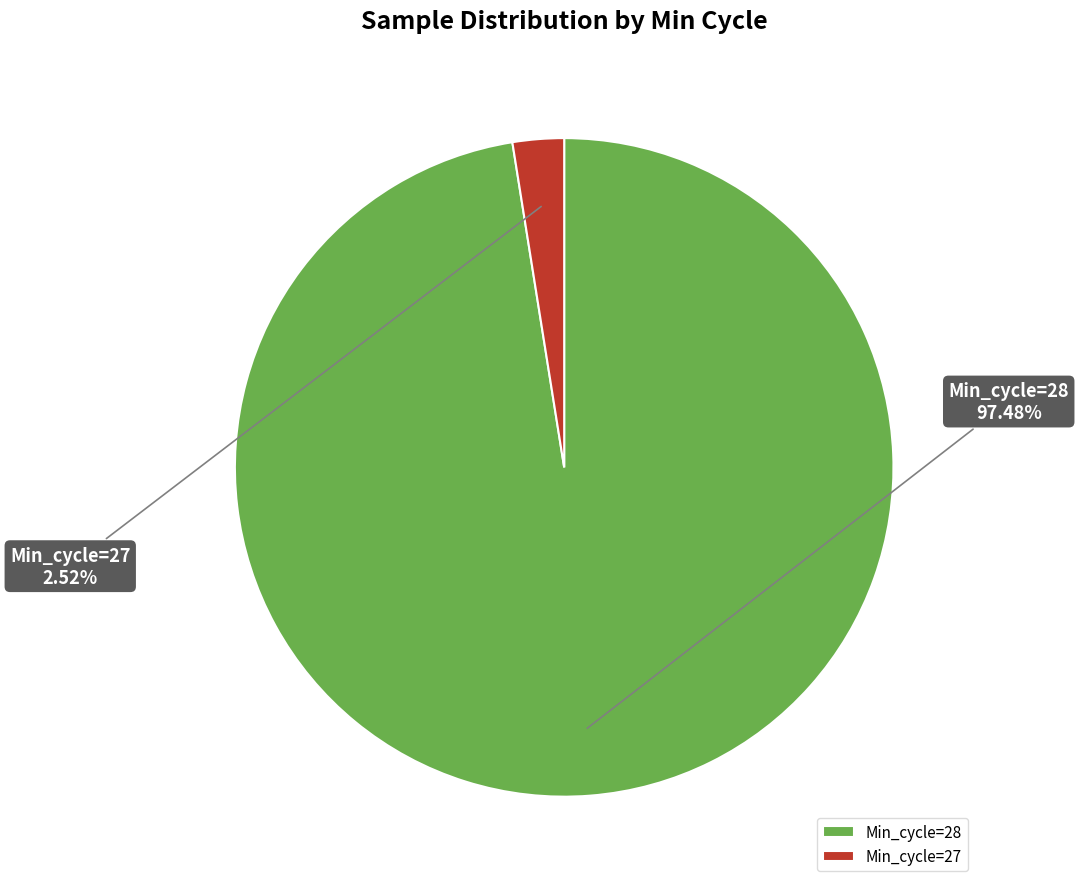

Is the sum of Min_cycle=27 and Min_cycle=28 greater than half?

Yes